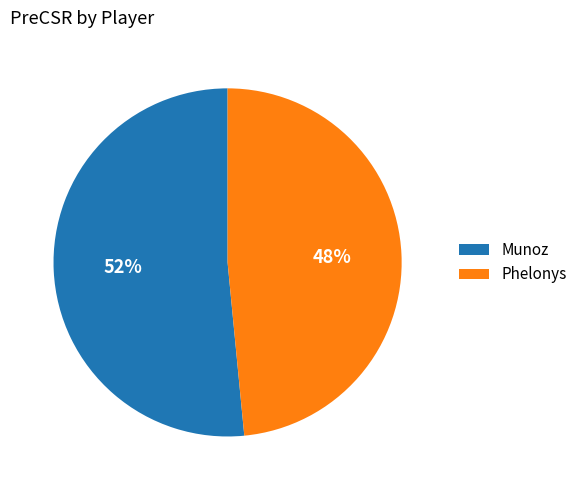

Is there a majority slice in this chart?

Yes